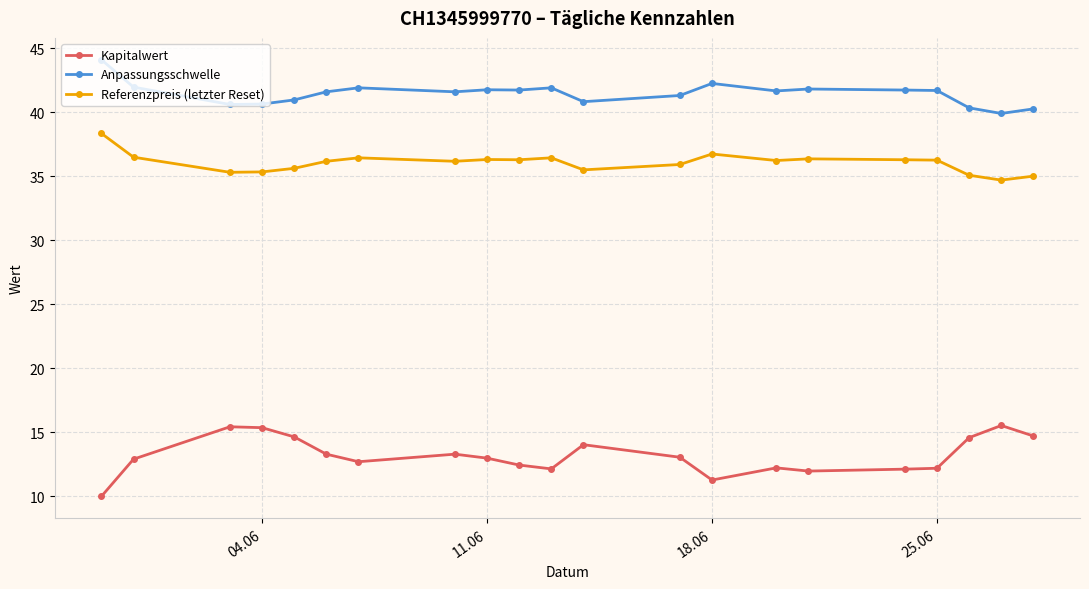

What is the greatest value displayed?

44.1